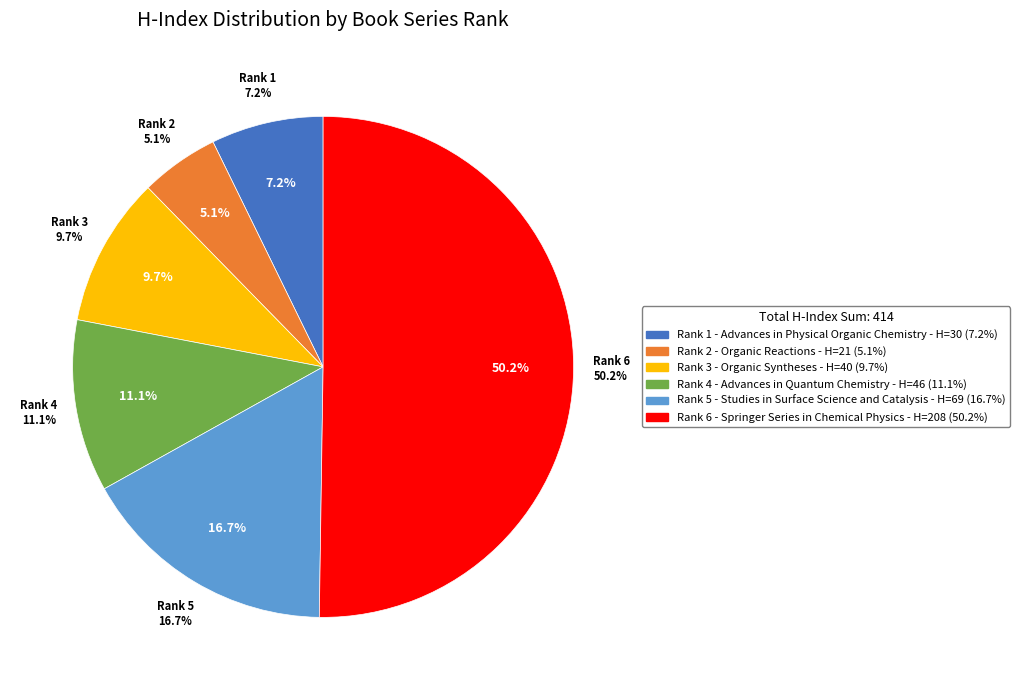

Count the number of slices in the pie.

6